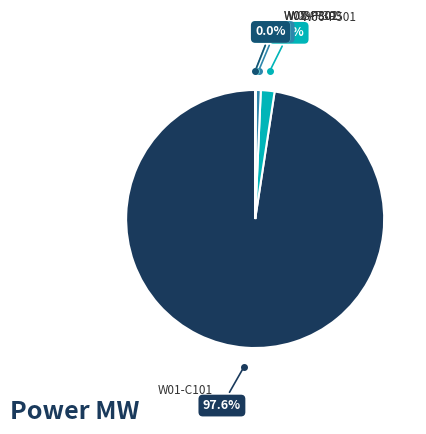

Which category accounts for the majority?

W01-C101